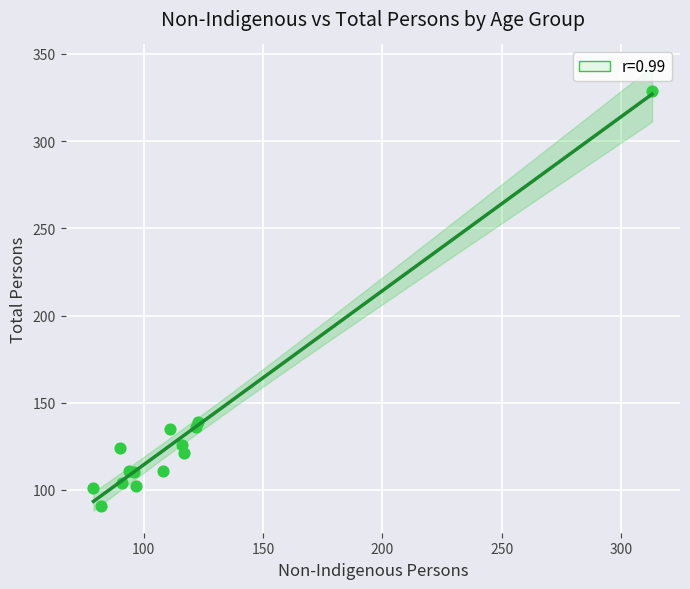

What Y value in the scatter plot is closest to 210?

139